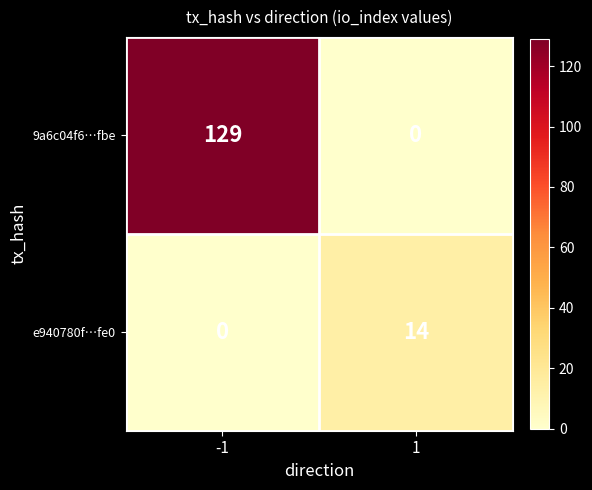

Rank the series at 1 from lowest to highest value.

9a6c04f6…fbe, e940780f…fe0